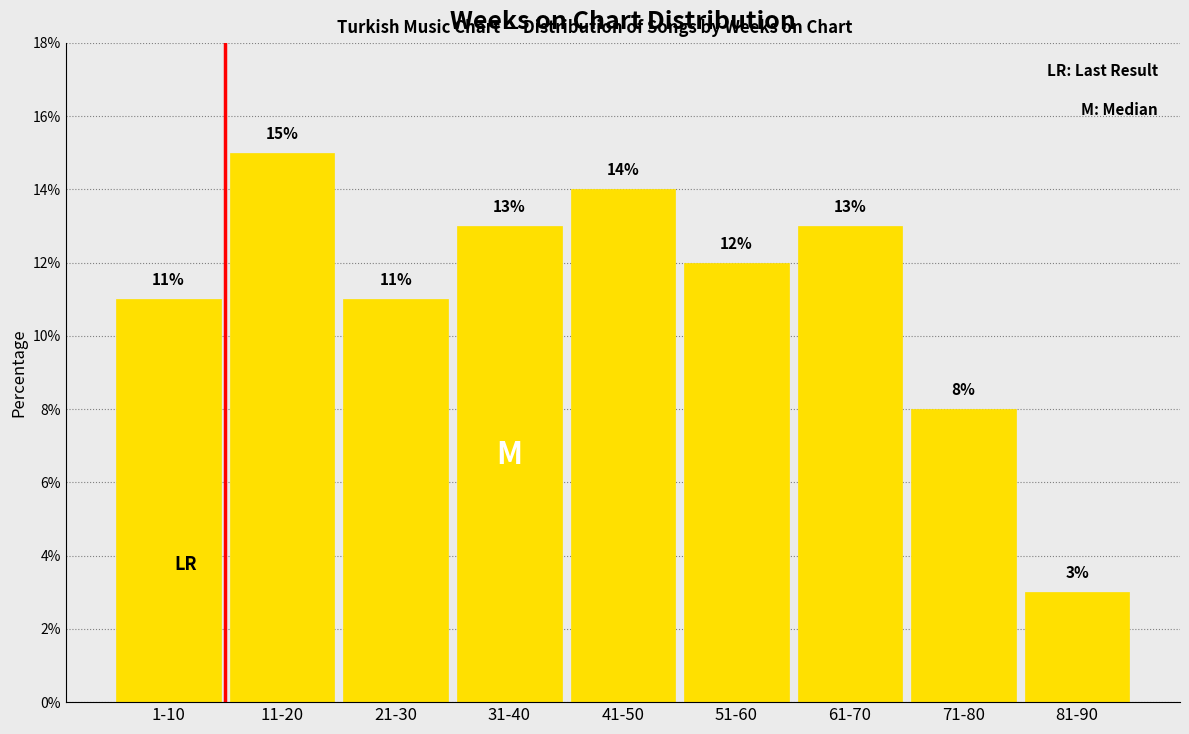

Reading right to left, what are all the values shown in this chart?

81-90=3.0	71-80=8.0	61-70=13.0	51-60=12.0	41-50=14.0	31-40=13.0	21-30=11.0	11-20=15.0	1-10=11.0